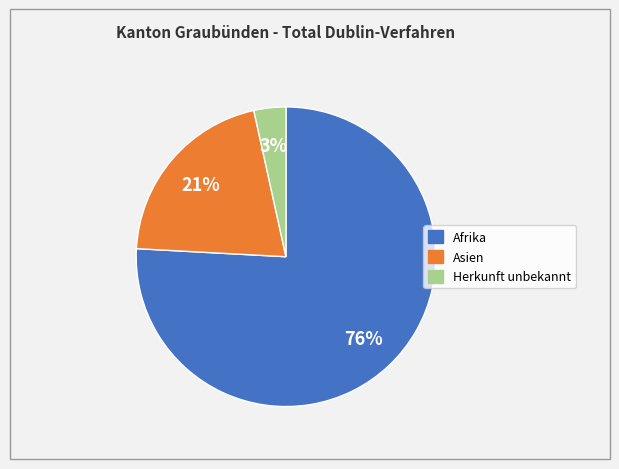

Which slice is the smallest?

Herkunft unbekannt